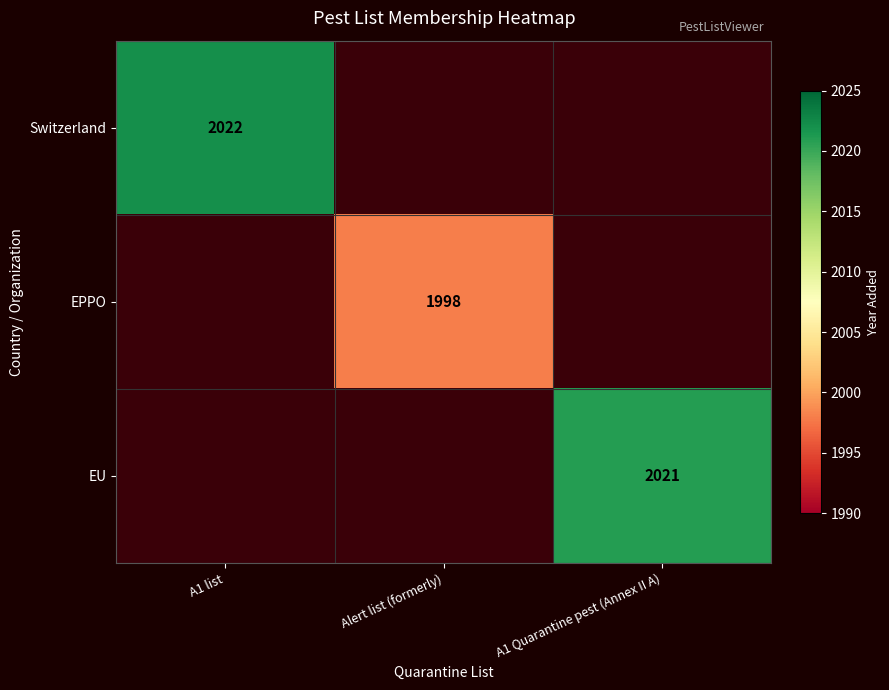

What is the maximum value shown in the chart?

2022.0